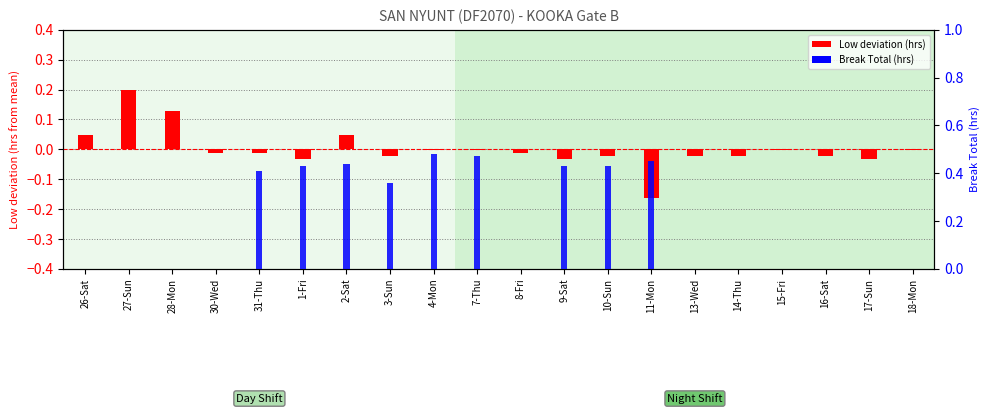

What is the spread (max minus min) of values at 3-Sun?

0.4